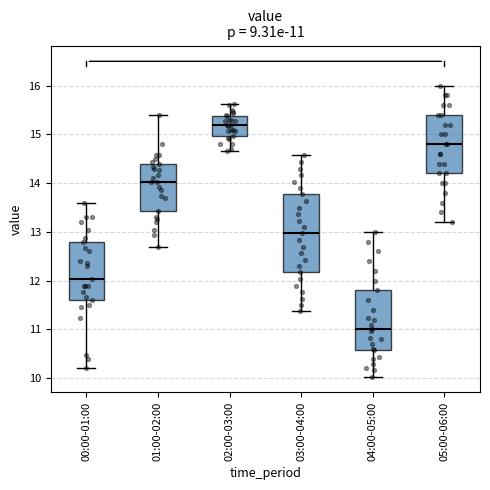

Which box is the tallest, from its lower edge to its upper edge?

03:00-04:00